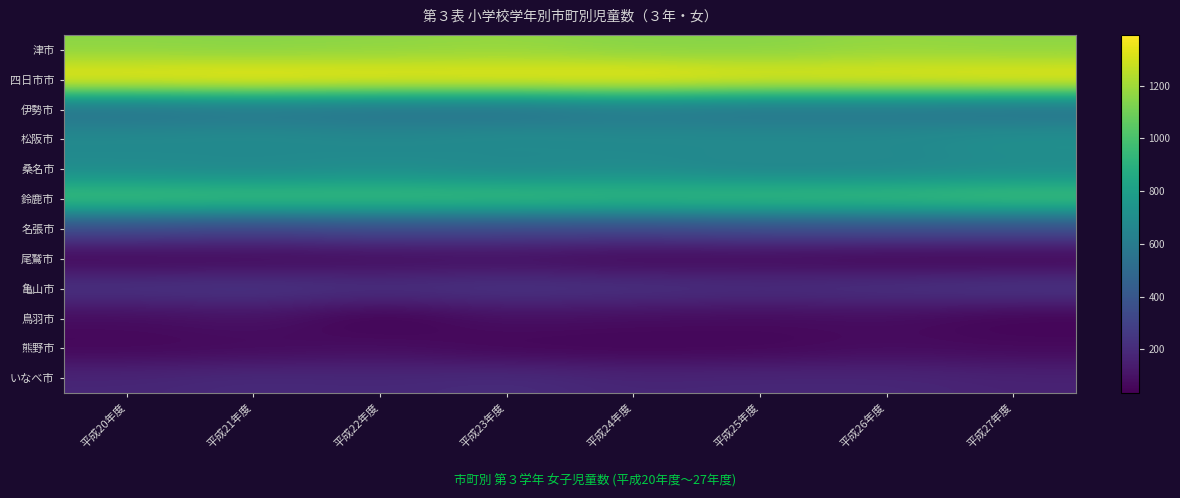

Reading left to right, extract all data points from this chart.

津市: 平成20年度=1156.5	平成21年度=1146.9	平成22年度=1158.7	平成23年度=1171.8	平成24年度=1145.5	平成25年度=1145.5	平成26年度=1172.7	平成27年度=1160.5
四日市市: 平成20年度=1377.0	平成21年度=1392.1	平成22年度=1377.0	平成23年度=1377.0	平成24年度=1387.6	平成25年度=1355.3	平成26年度=1358.1	平成27年度=1375.6
伊勢市: 平成20年度=530.8	平成21年度=550.7	平成22年度=532.4	平成23年度=524.8	平成24年度=568.0	平成25年度=542.6	平成26年度=547.0	平成27年度=524.6
松阪市: 平成20年度=682.8	平成21年度=692.7	平成22年度=673.7	平成23年度=696.6	平成24年度=682.0	平成25年度=686.6	平成26年度=682.0	平成27年度=718.8
桑名市: 平成20年度=678.8	平成21年度=663.1	平成22年度=691.3	平成23年度=660.7	平成24年度=682.1	平成25年度=649.6	平成26年度=659.1	平成27年度=682.0
鈴鹿市: 平成20年度=997.1	平成21年度=988.6	平成22年度=984.3	平成23年度=981.5	平成24年度=963.8	平成25年度=975.2	平成26年度=979.1	平成27年度=1001.9
名張市: 平成20年度=331.2	平成21年度=299.6	平成22年度=330.9	平成23年度=320.2	平成24年度=315.8	平成25年度=335.2	平成26年度=341.5	平成27年度=340.0
尾鷲市: 平成20年度=47.4	平成21年度=55.4	平成22年度=65.0	平成23年度=74.6	平成24年度=52.8	平成25年度=57.2	平成26年度=43.4	平成27年度=42.1
亀山市: 平成20年度=241.2	平成21年度=249.3	平成22年度=227.9	平成23年度=244.1	平成24年度=234.4	平成25年度=219.3	平成26年度=234.4	平成27年度=252.1
鳥羽市: 平成20年度=72.5	平成21年度=96.5	平成22年度=33.7	平成23年度=85.3	平成24年度=74.3	平成25年度=68.5	平成26年度=74.4	平成27年度=43.2
熊野市: 平成20年度=56.7	平成21年度=65.4	平成22年度=82.2	平成23年度=52.2	平成24年度=47.9	平成25年度=52.5	平成26年度=73.7	平成27年度=64.9
いなべ市: 平成20年度=180.1	平成21年度=195.7	平成22年度=189.5	平成23年度=202.5	平成24年度=177.5	平成25年度=183.1	平成26年度=182.1	平成27年度=166.0